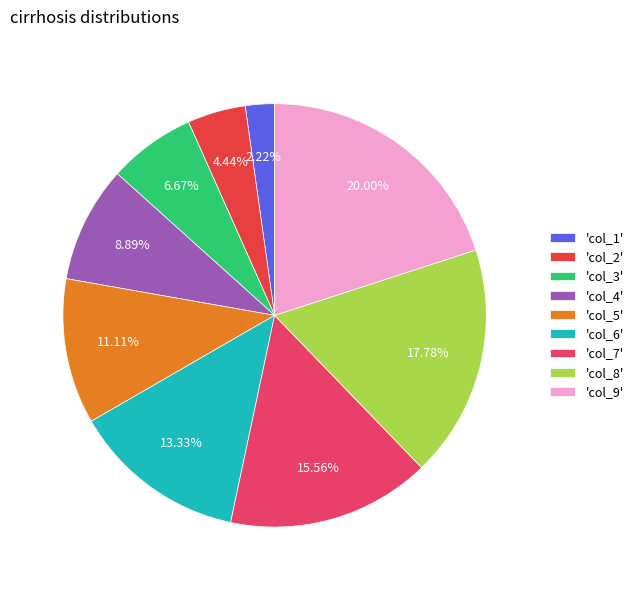

How many slices are in this pie chart?

9